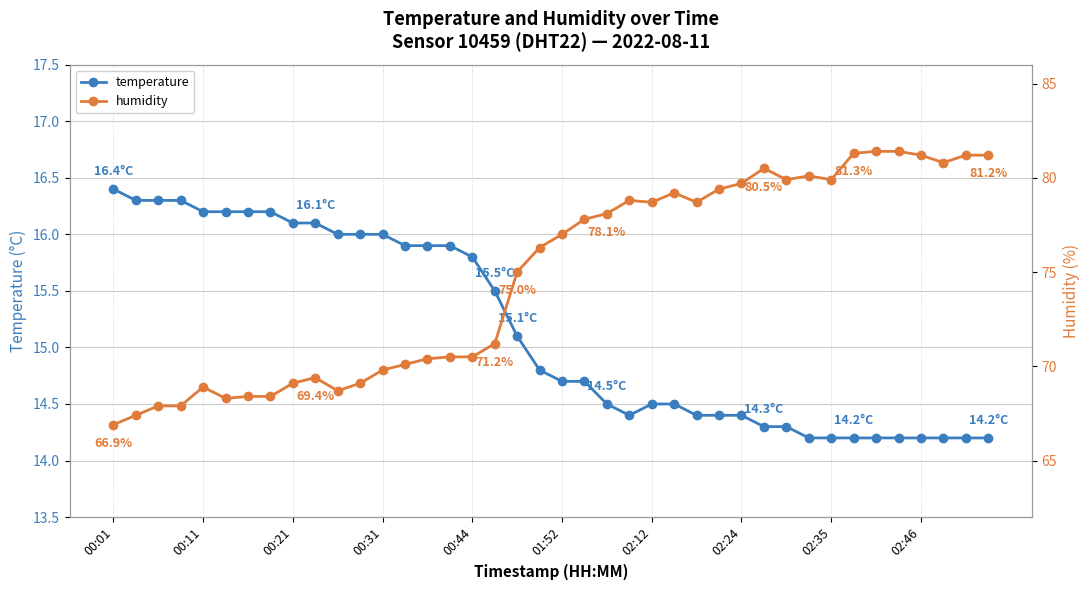

Where does the humidity series first go above 77?

21